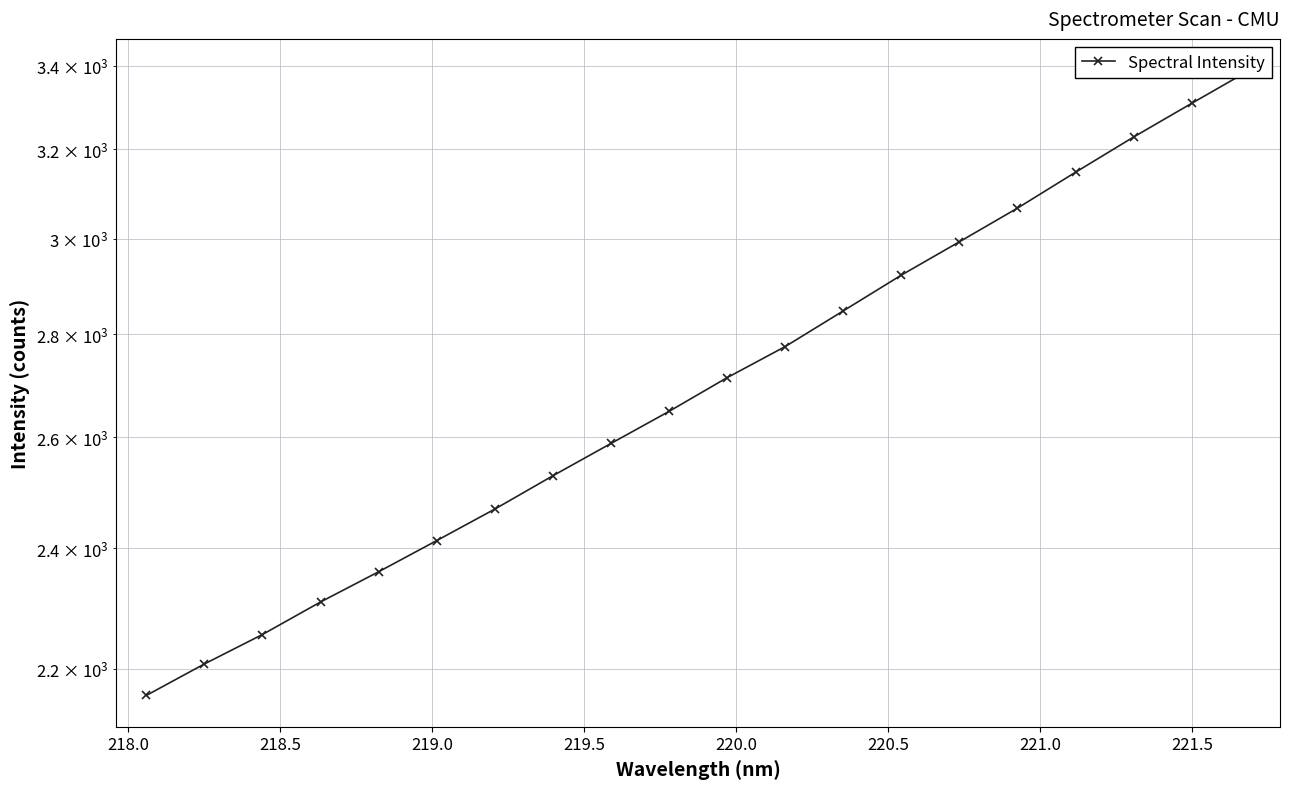

Reading left to right, extract all data points from this chart.

2157.7	2207.3	2254.8	2308.4	2359.3	2413.0	2468.5	2528.6	2588.3	2648.9	2714.2	2775.8	2848.2	2922.7	2993.8	3067.4	3147.9	3228.9	3308.3	3388.6